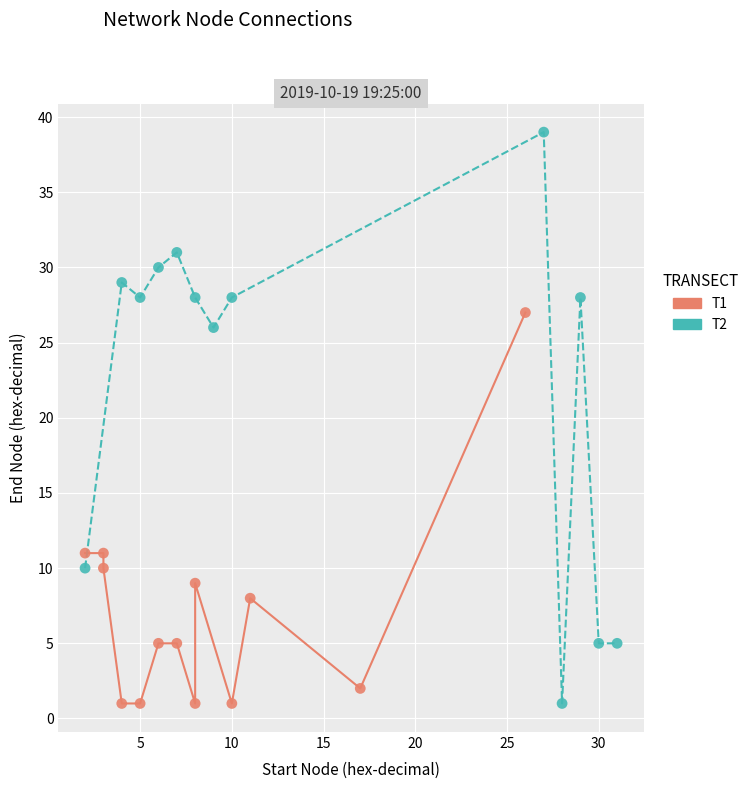

Which series has the widest spread of Y values?

T2